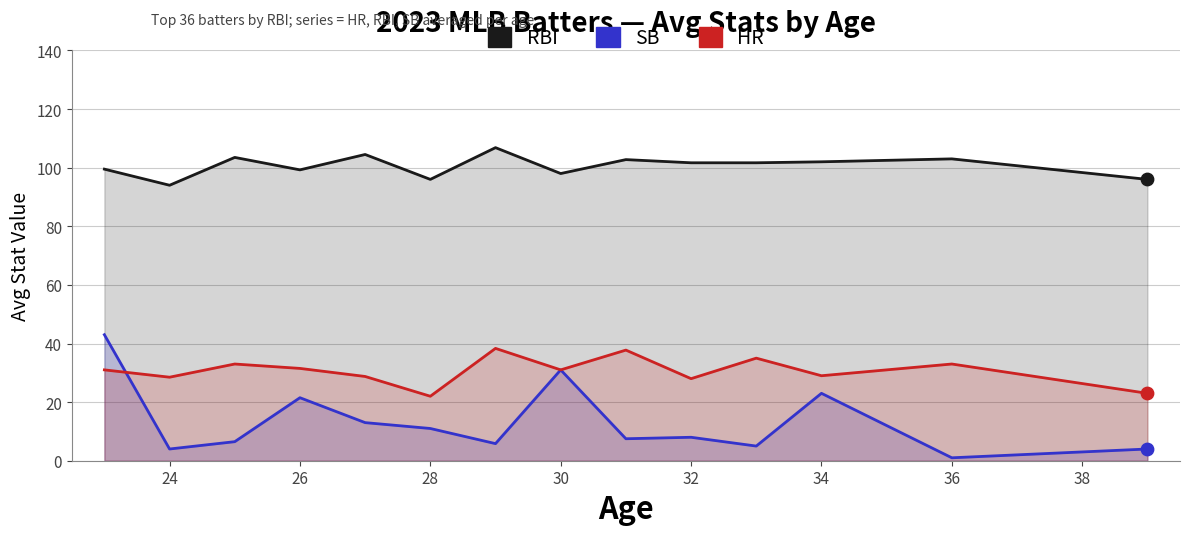

At how many categories does at least one series exceed 16?

14